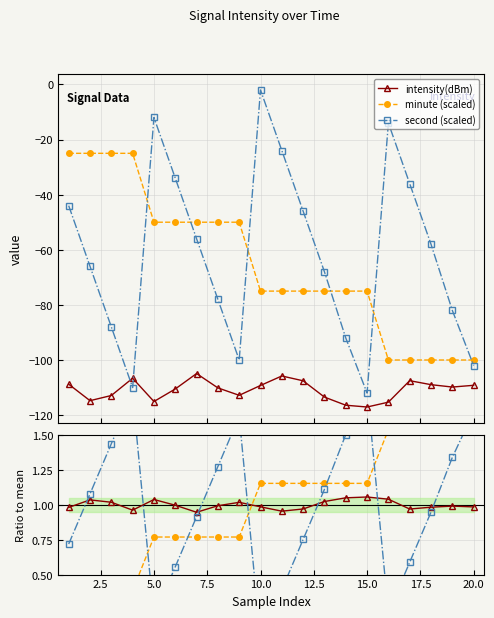

How many categories are shown in the chart?

20